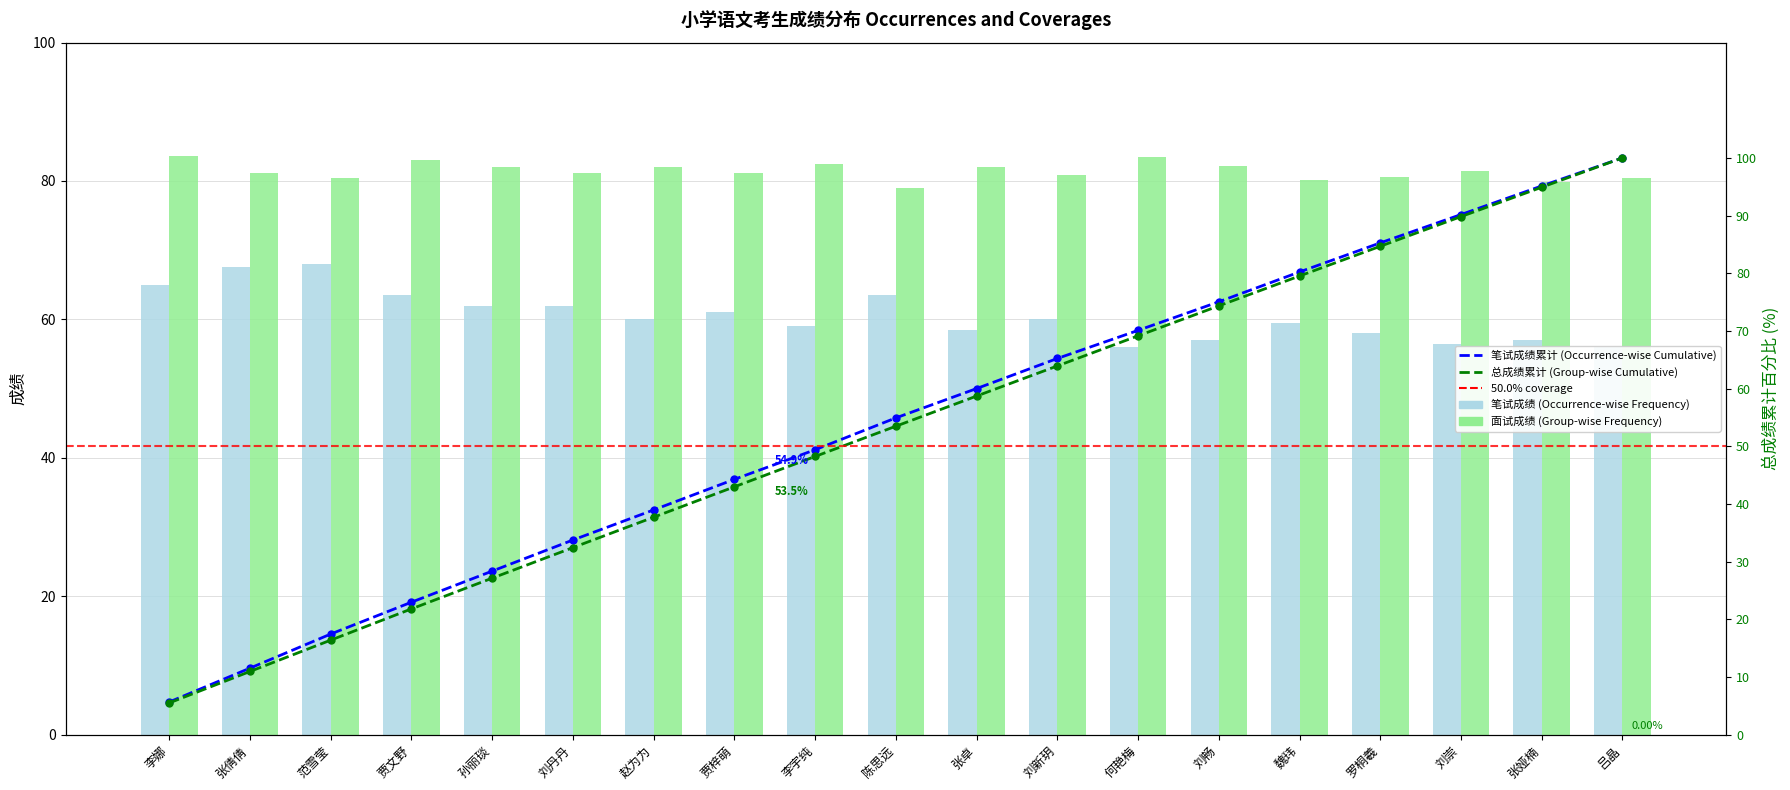

The value of 笔试成绩 at 贾文野 is 63.5. True or false?

True